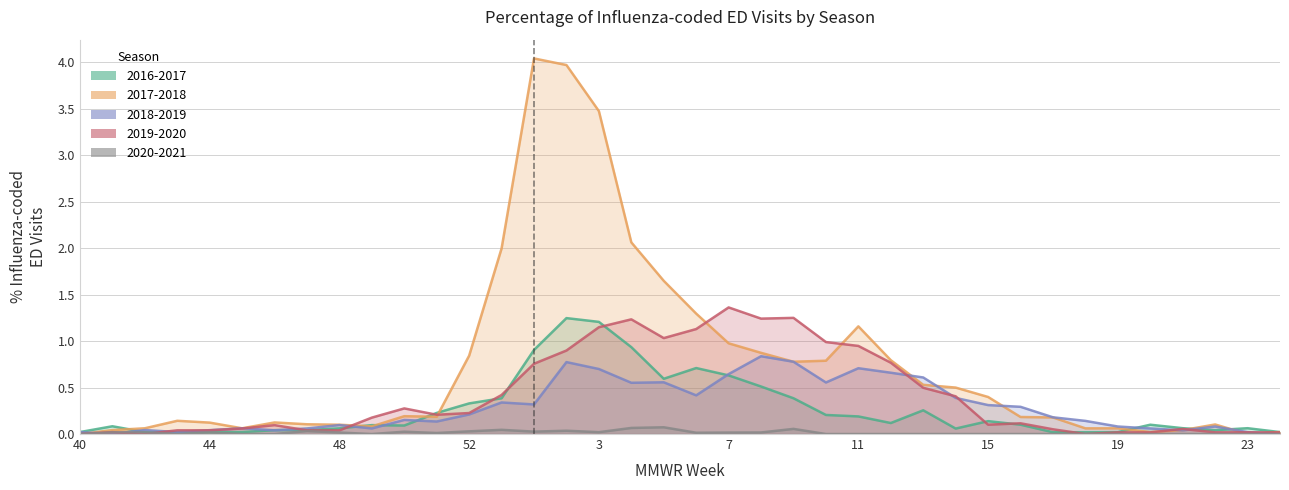

Read the 2018-2019 value at 35.

0.1